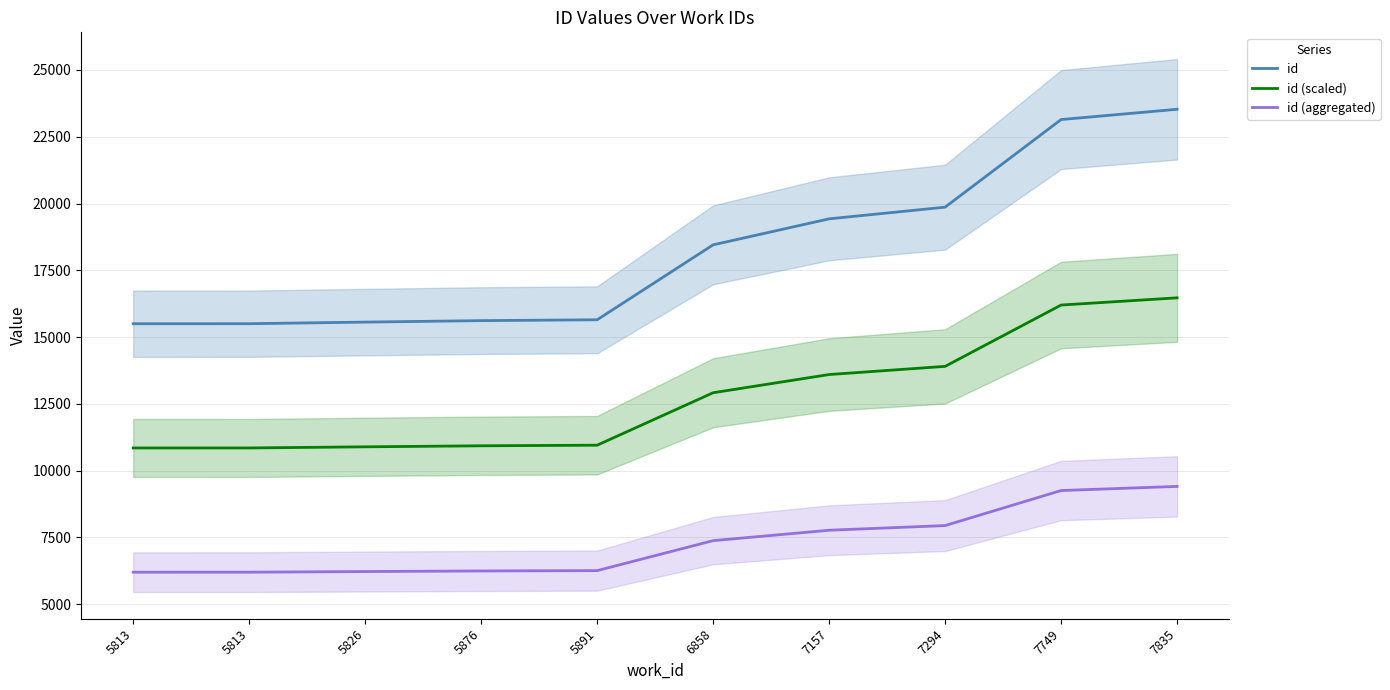

True or false: id (aggregated) has a value of 13136.0 at 7835.

False